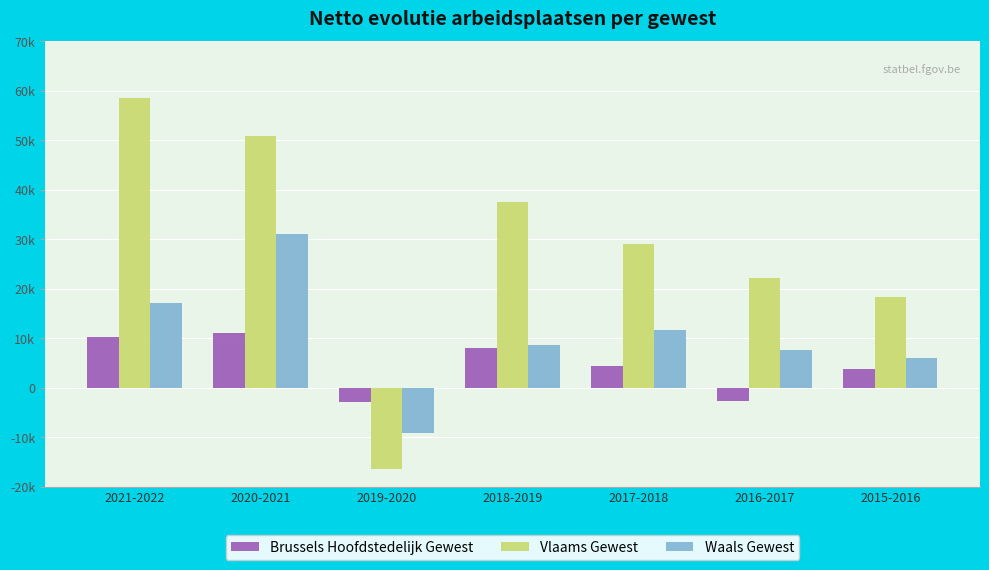

Reading right to left, extract all data points from this chart.

Brussels Hoofdstedelijk Gewest: 3721	-2756	4505	8039	-2933	11144	10337
Vlaams Gewest: 18432	22181	29109	37573	-16476	50986	58630
Waals Gewest: 6127	7554	11685	8564	-9168	31062	17127